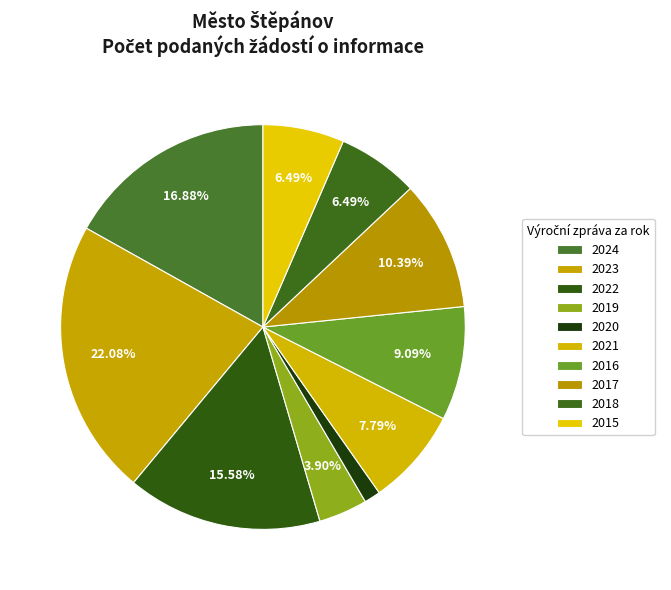

True or false: 2015 accounts for 1% of the total.

False